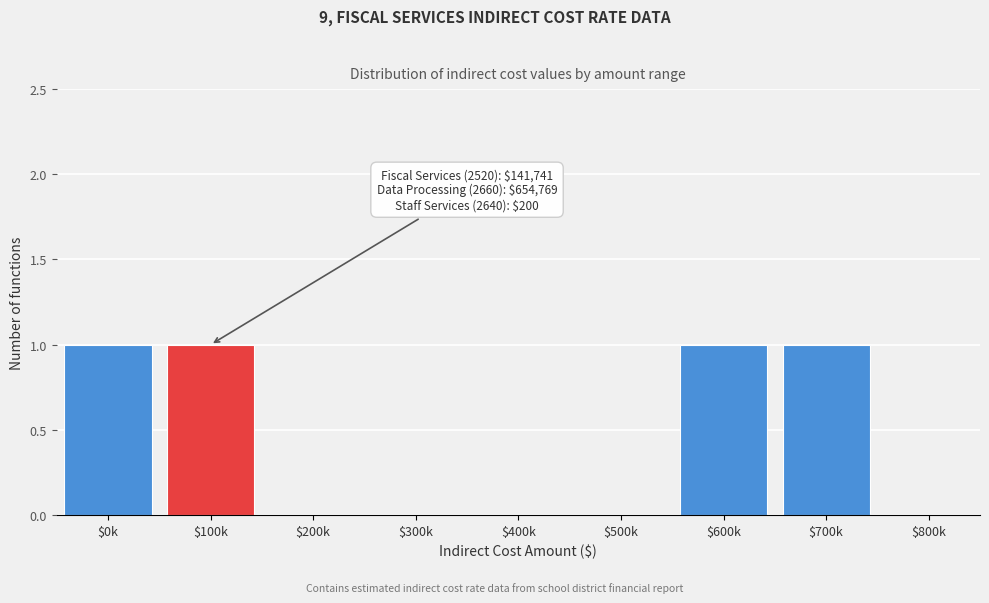

Is it true that the value at $500k is -1?

False